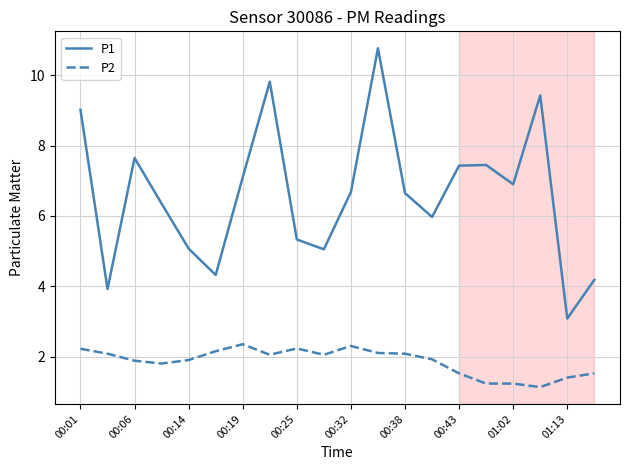

What is the minimum value shown in the chart?

1.1